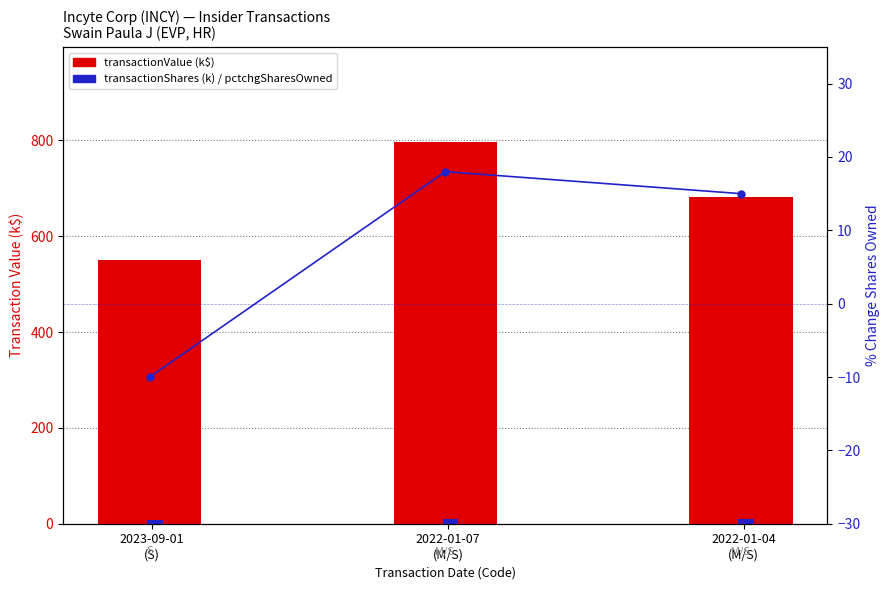

How many values in the transactionValue (k$) series are below 682?

1